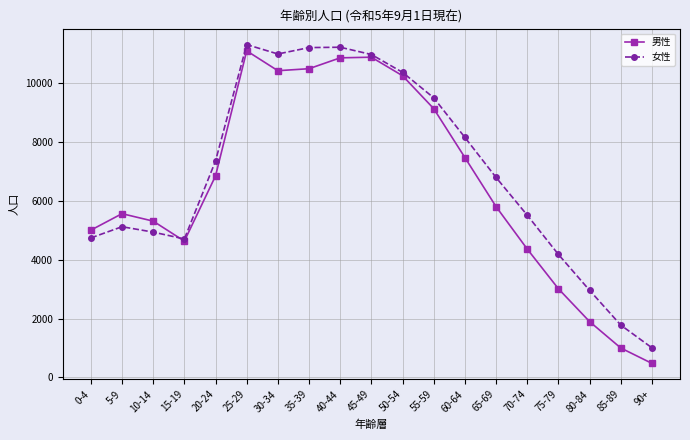

Is the value of 男性 at 25-29 greater than the value of 女性 at 50-54?

Yes